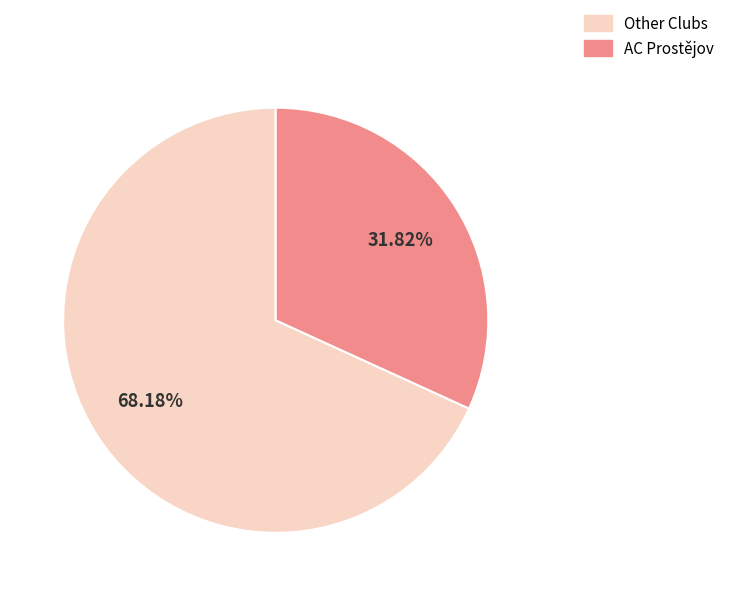

Between Other Clubs and AC Prostějov, which is larger?

Other Clubs